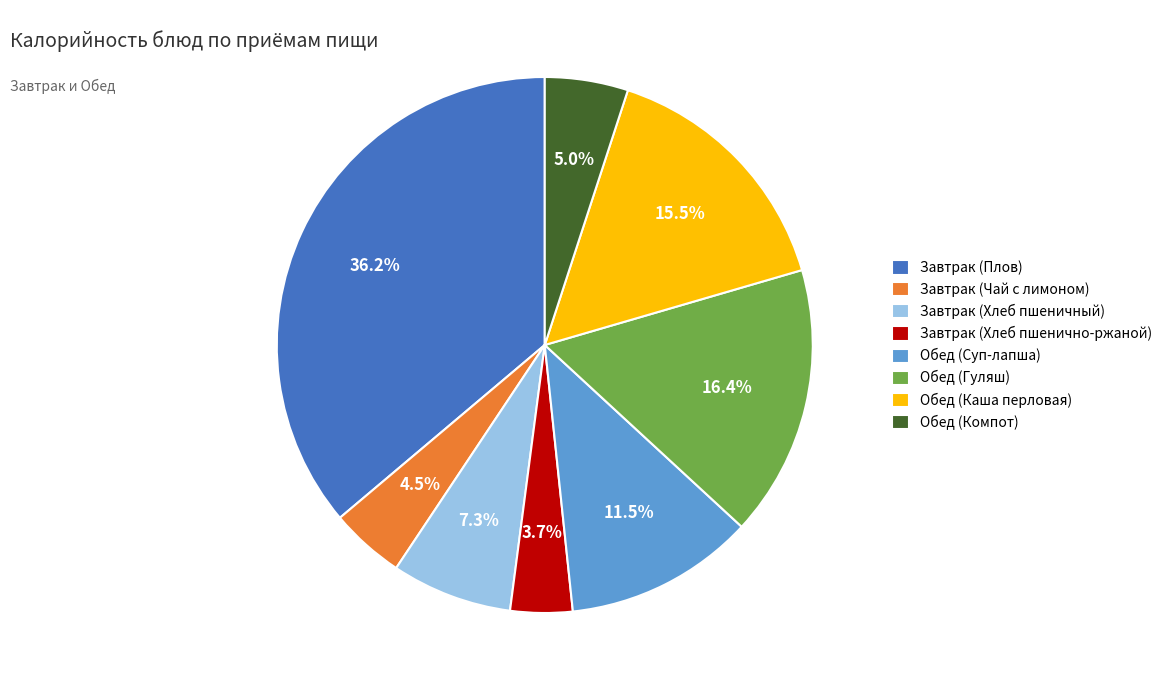

How much of the chart is everything except Обед (Компот)?

95.0%